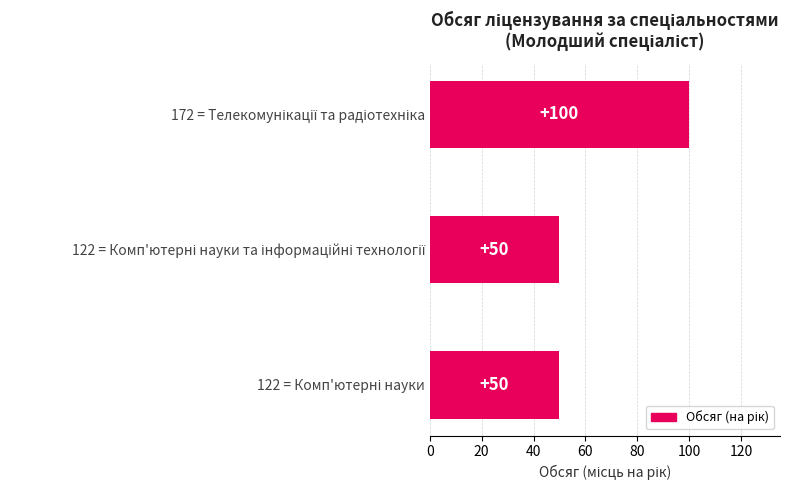

What is the difference between the maximum and minimum values?

50